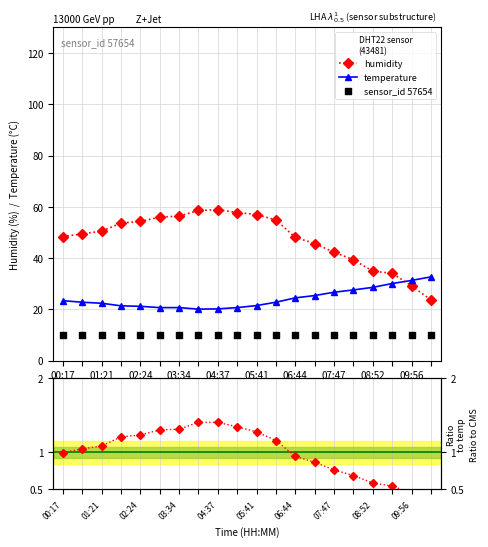

The temperature series shows 31.3 at 09:56. True or false?

True